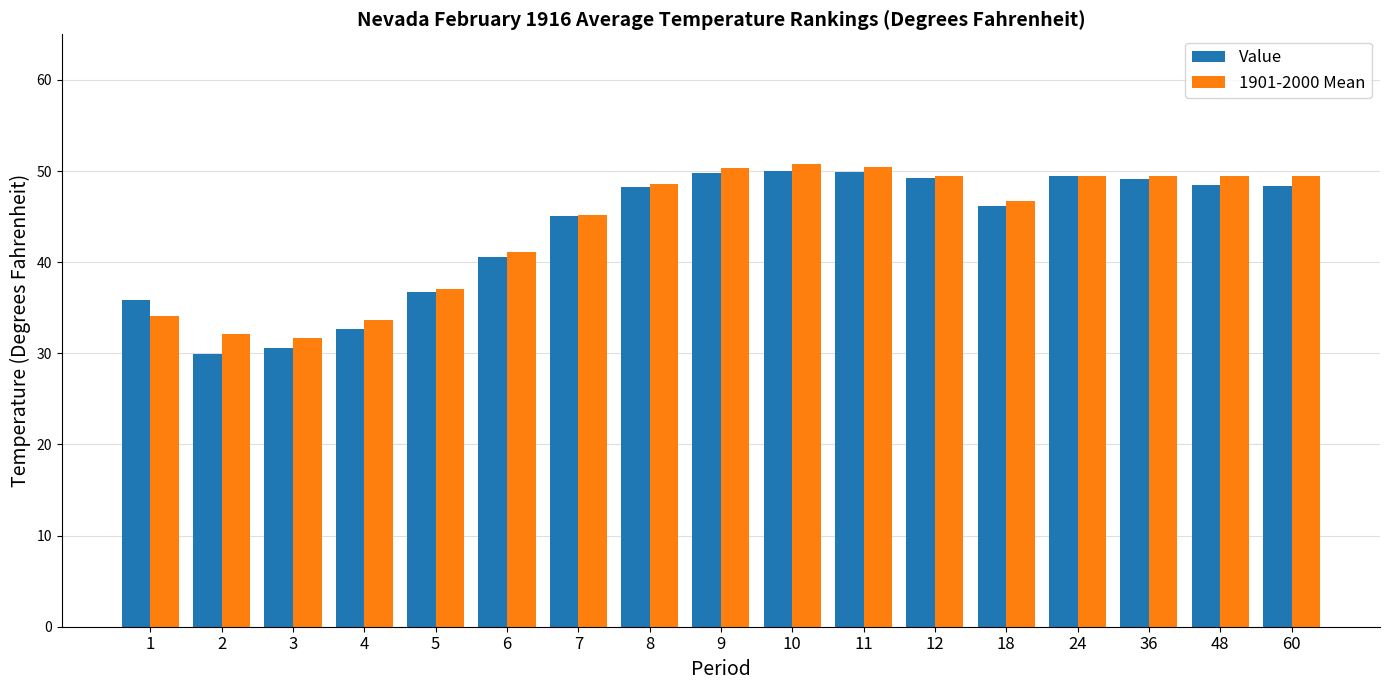

What is the average value of the Value series?

43.5